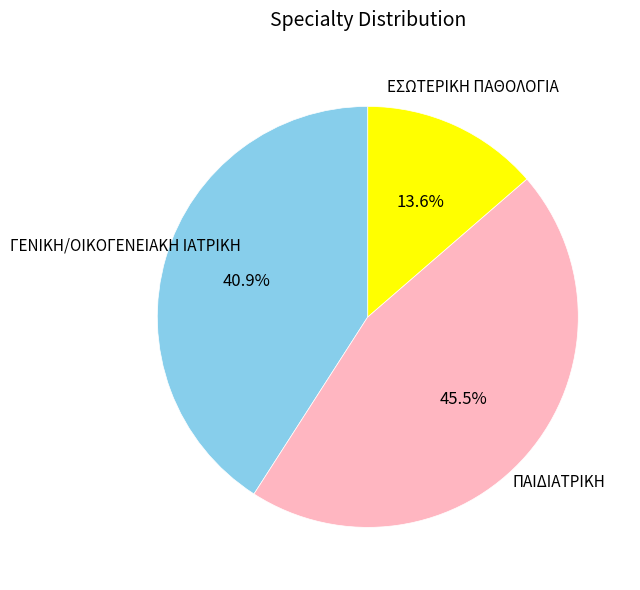

Is there any slice that represents more than half of the pie?

No